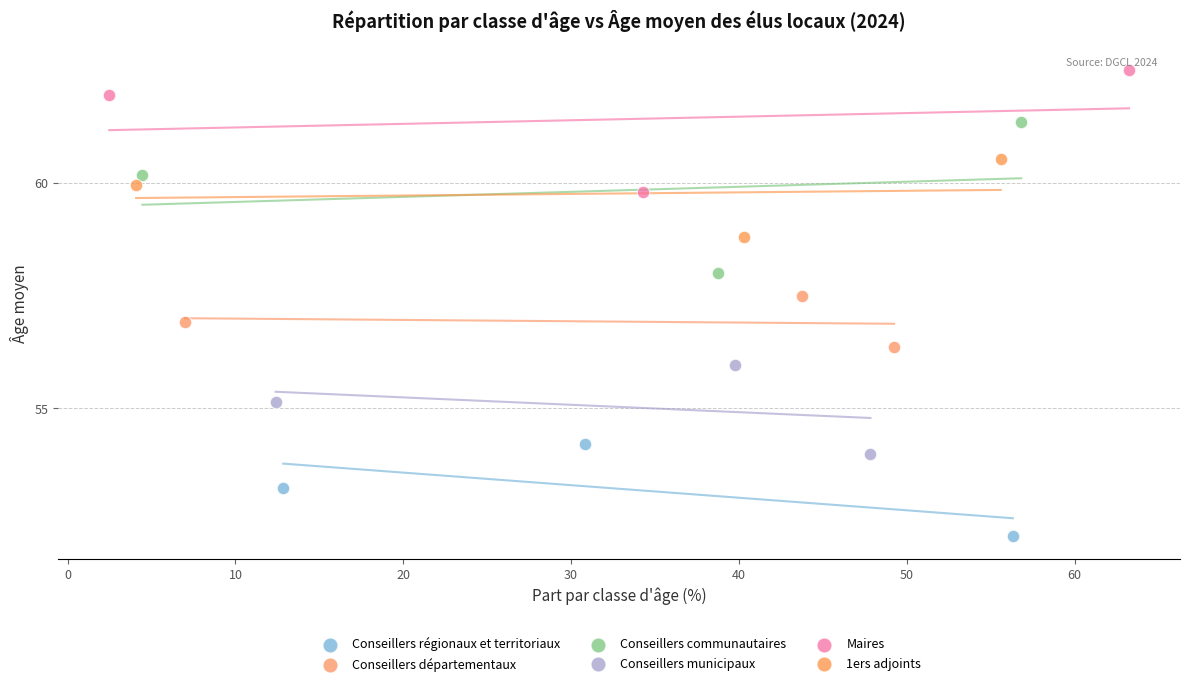

What are all the series names shown in the legend?

Conseillers régionaux et territoriaux, Conseillers départementaux, Conseillers communautaires, Conseillers municipaux, Maires, 1ers adjoints